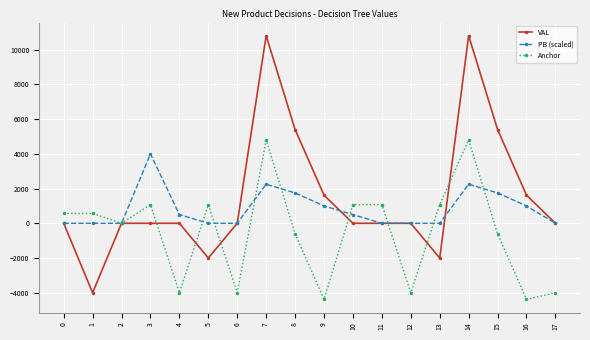

Where is Anchor nearest to the value 210?

2